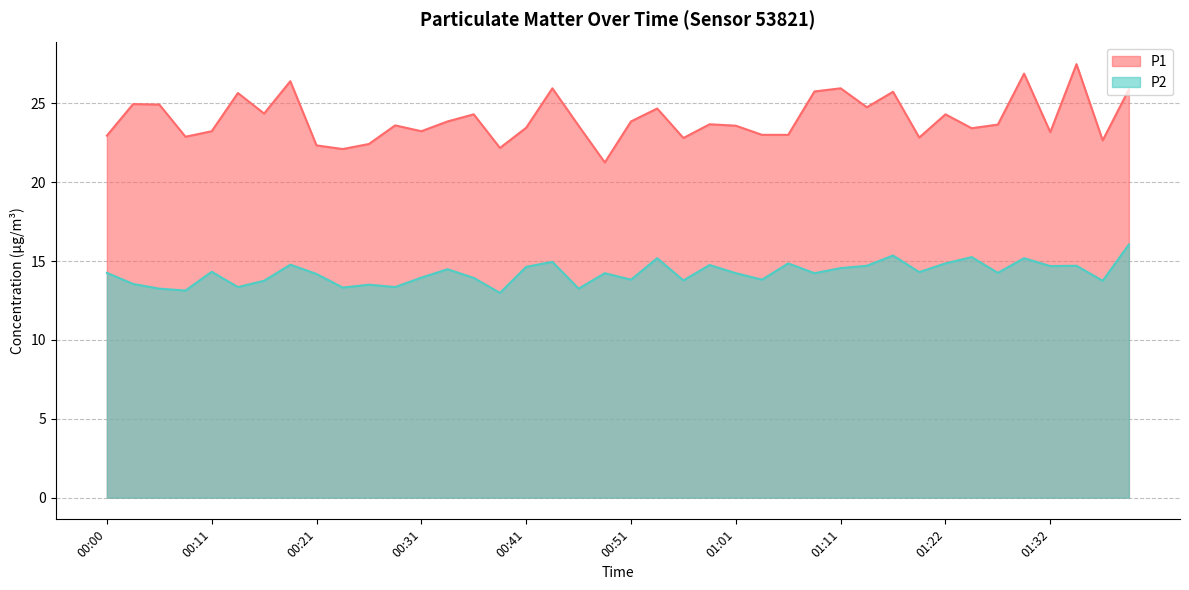

What is the average value of the P2 series?

14.2